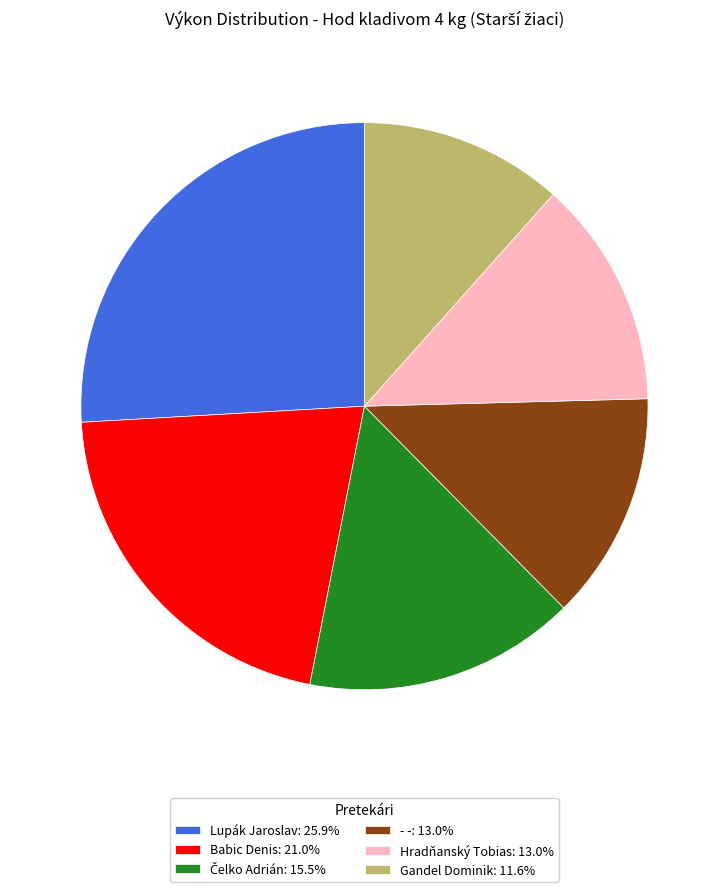

Count the number of slices in the pie.

6